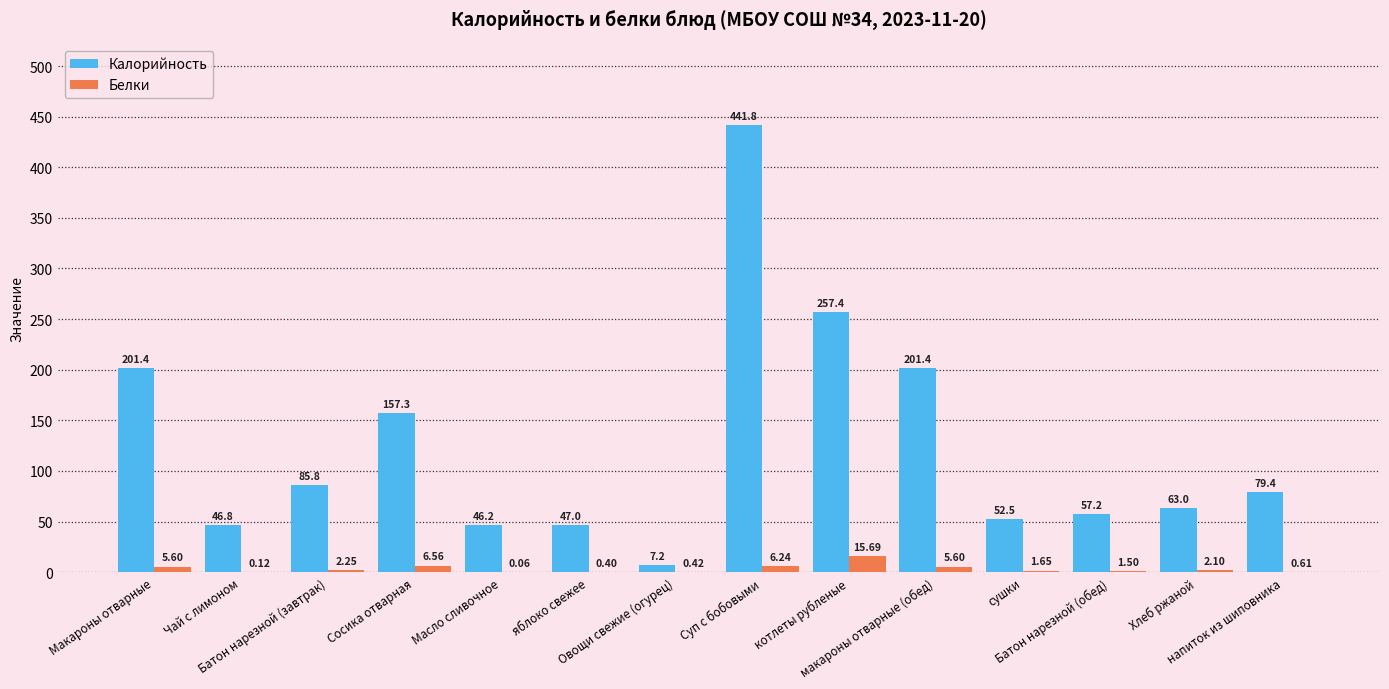

Between сушки and Хлеб ржаной, which series saw the biggest shift?

Калорийность